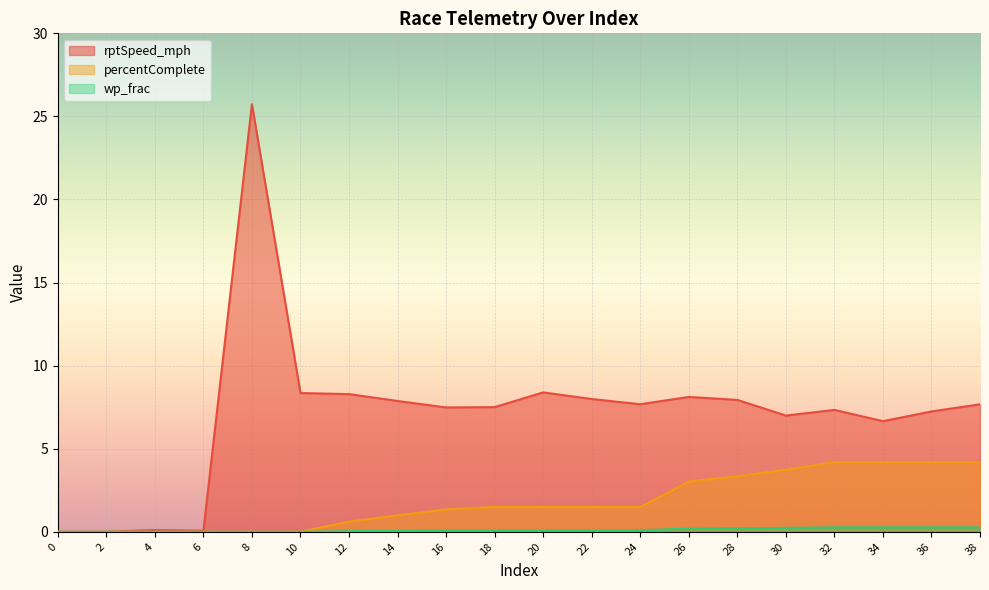

True or false: percentComplete and rptSpeed_mph intersect in this chart.

False